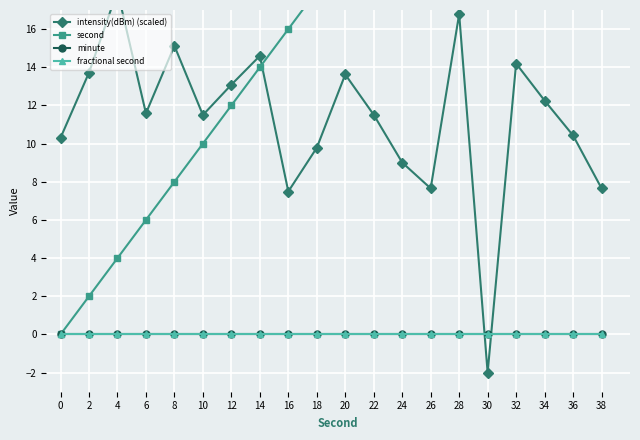

How many series are shown in this chart?

4